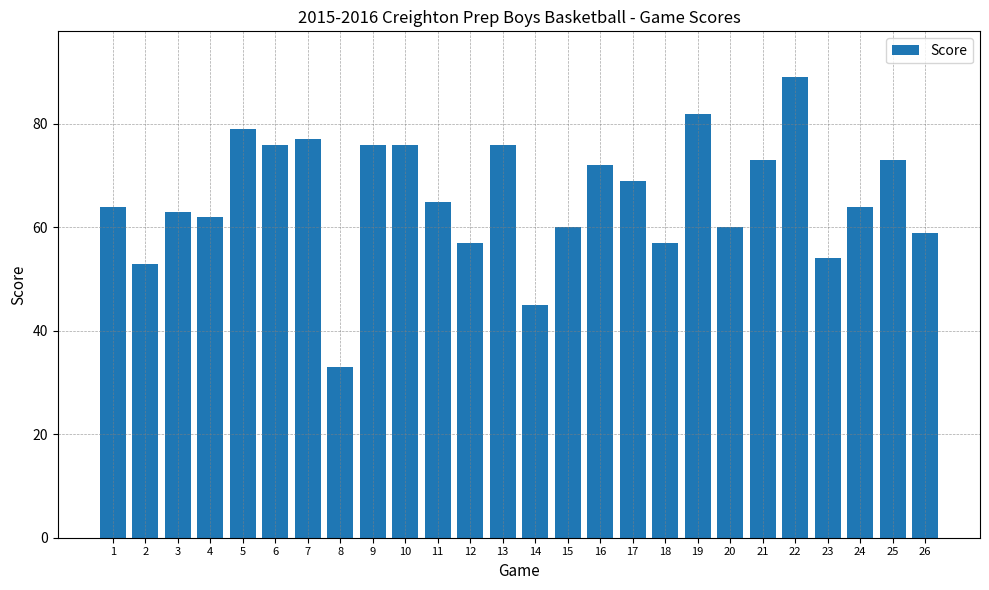

What is the sum of all values?

1714